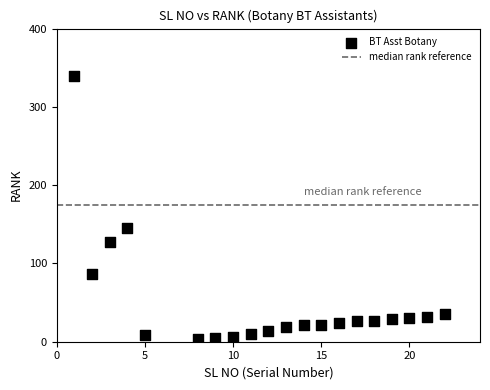

What is the range of X values (max minus min)?

21